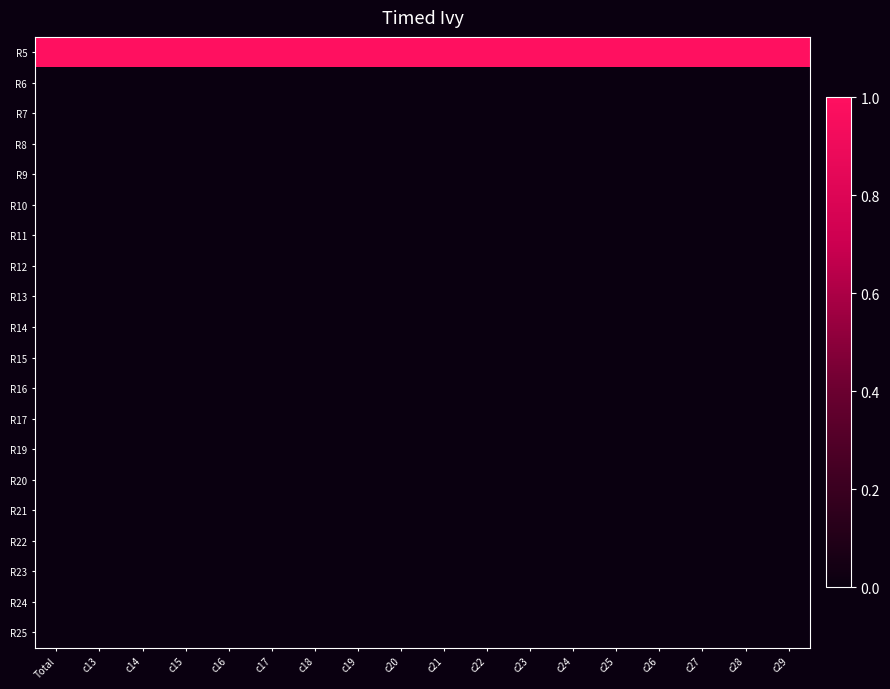

Between c26 and c18, which is larger?

c26